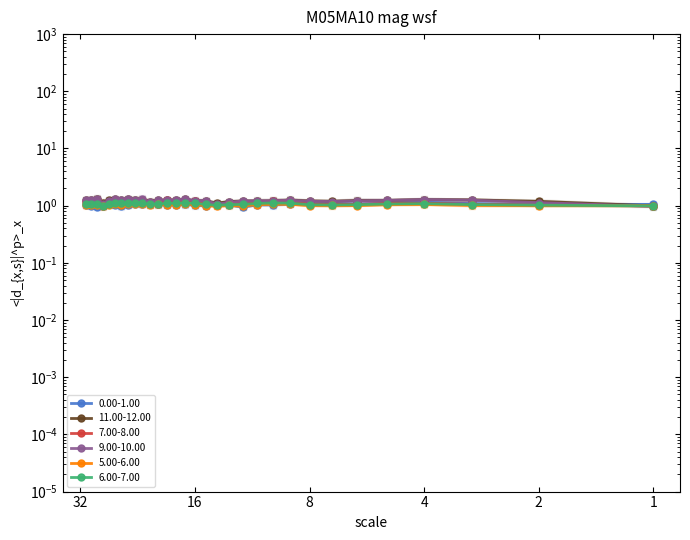

Between 31 and 14, which is larger?

14